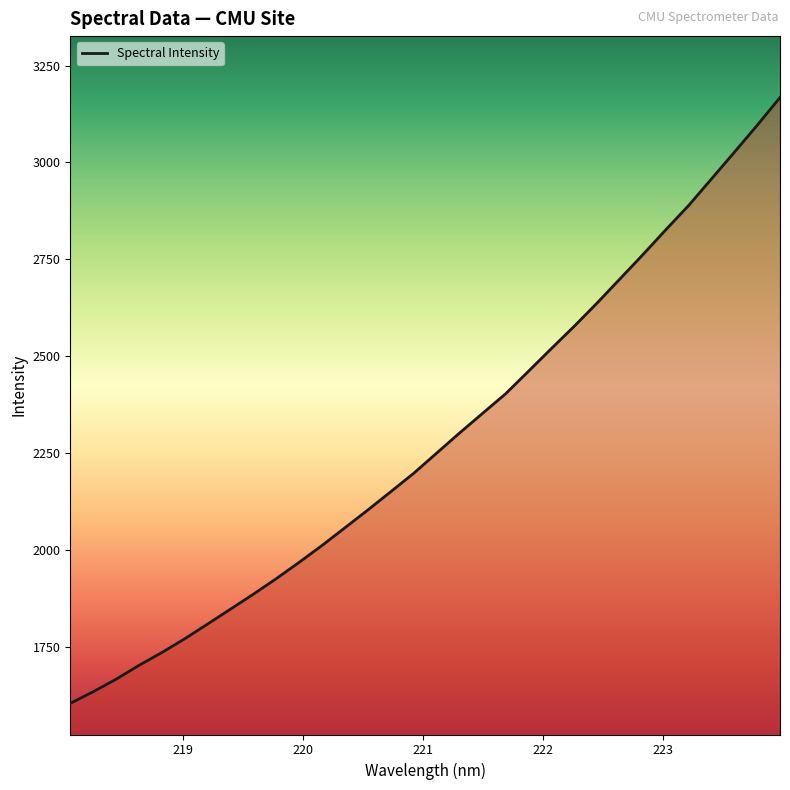

What is the smallest value displayed?

1604.9